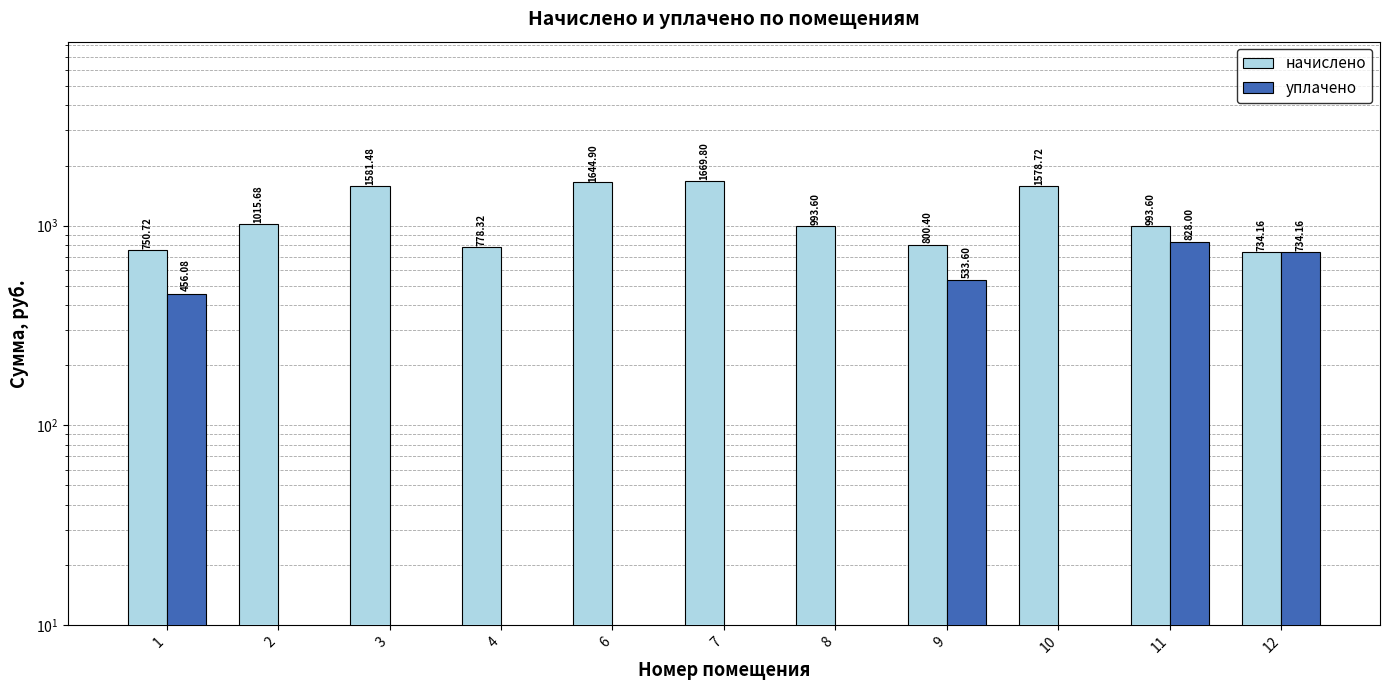

Which series has the largest total across all categories?

начислено